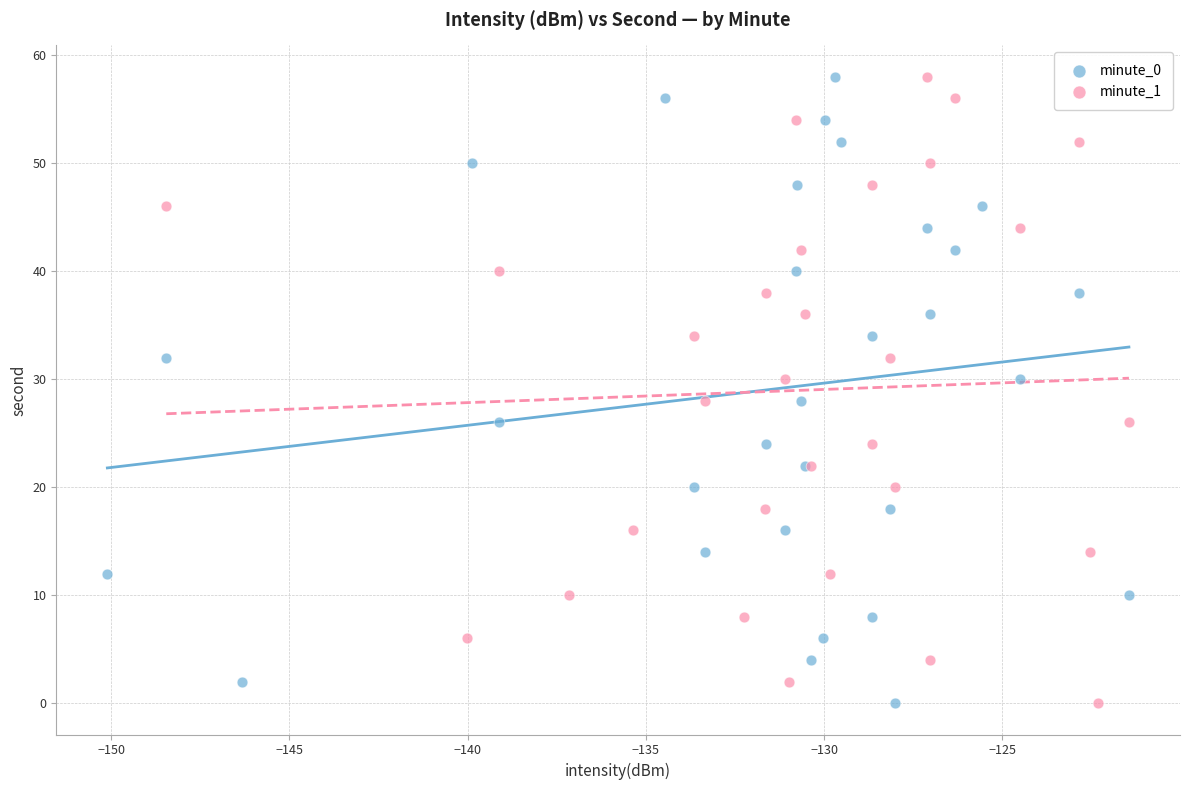

What are all the series names shown in the legend?

minute_0, minute_1